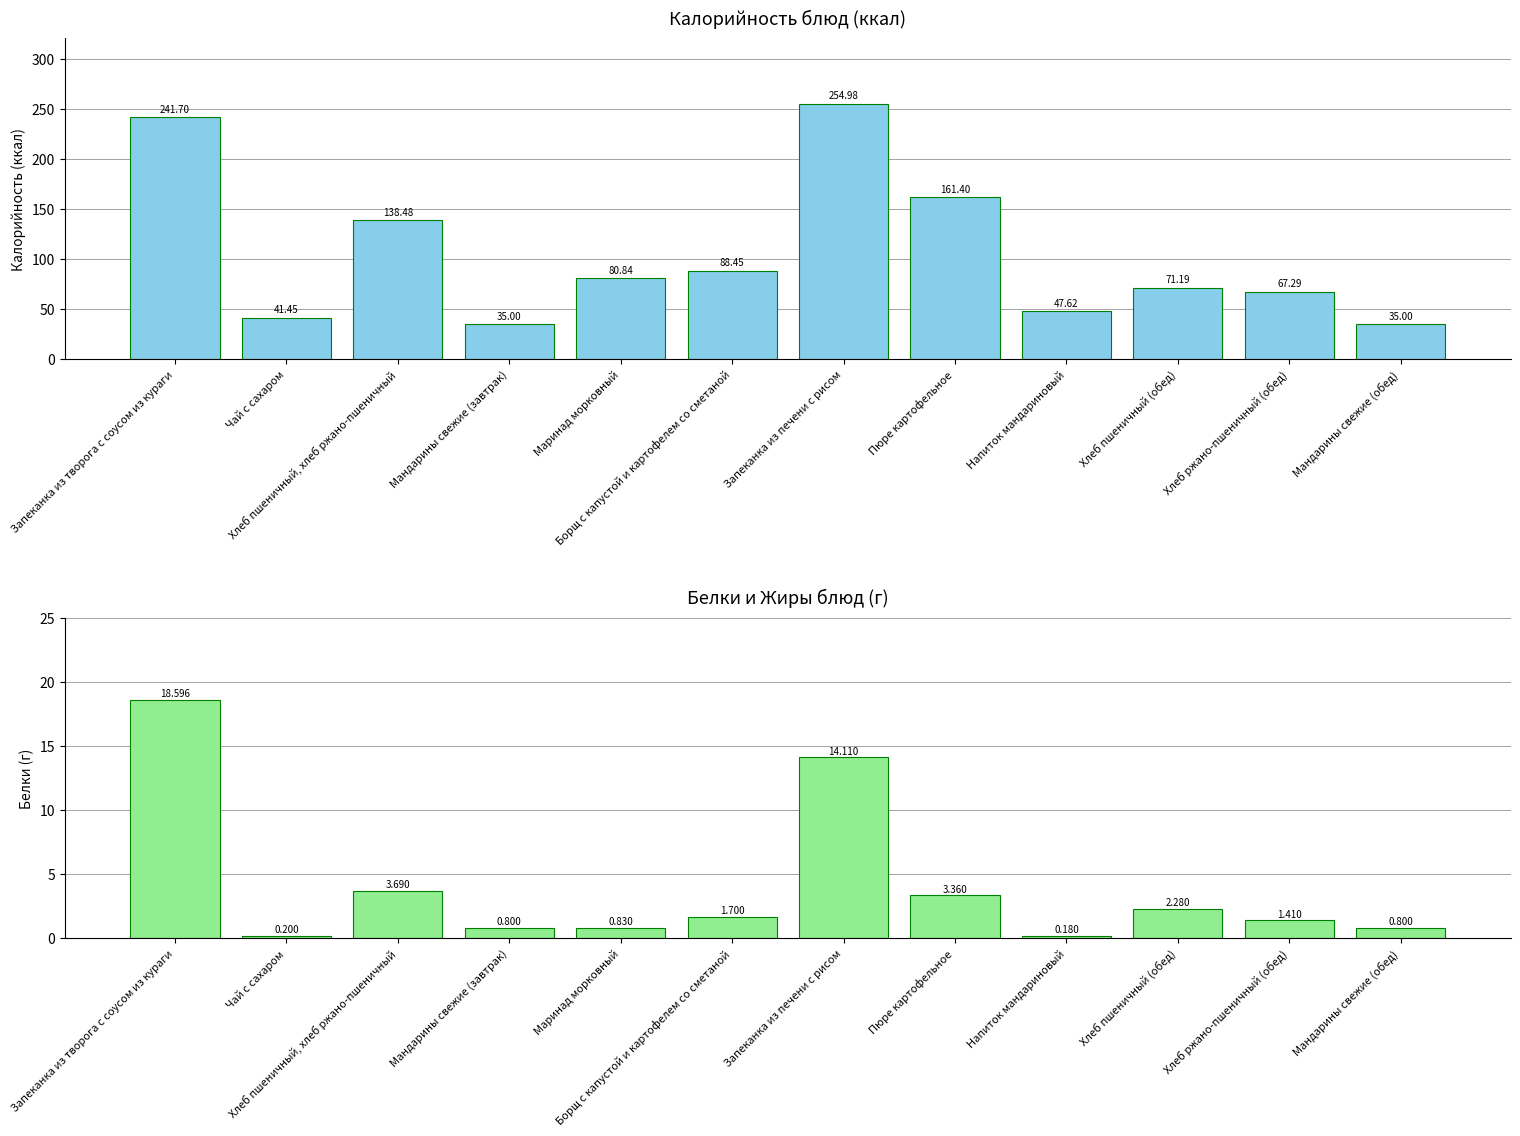

Are the bars grouped side by side (vs. stacked)?

Yes